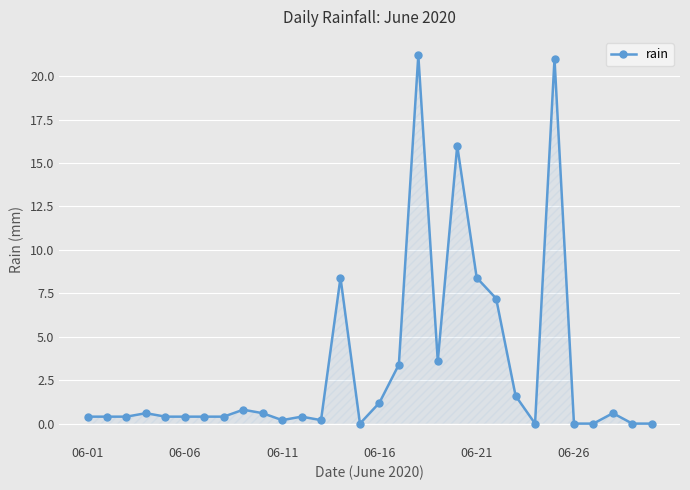

True or false: the data has more than 2 interior local peaks.

True